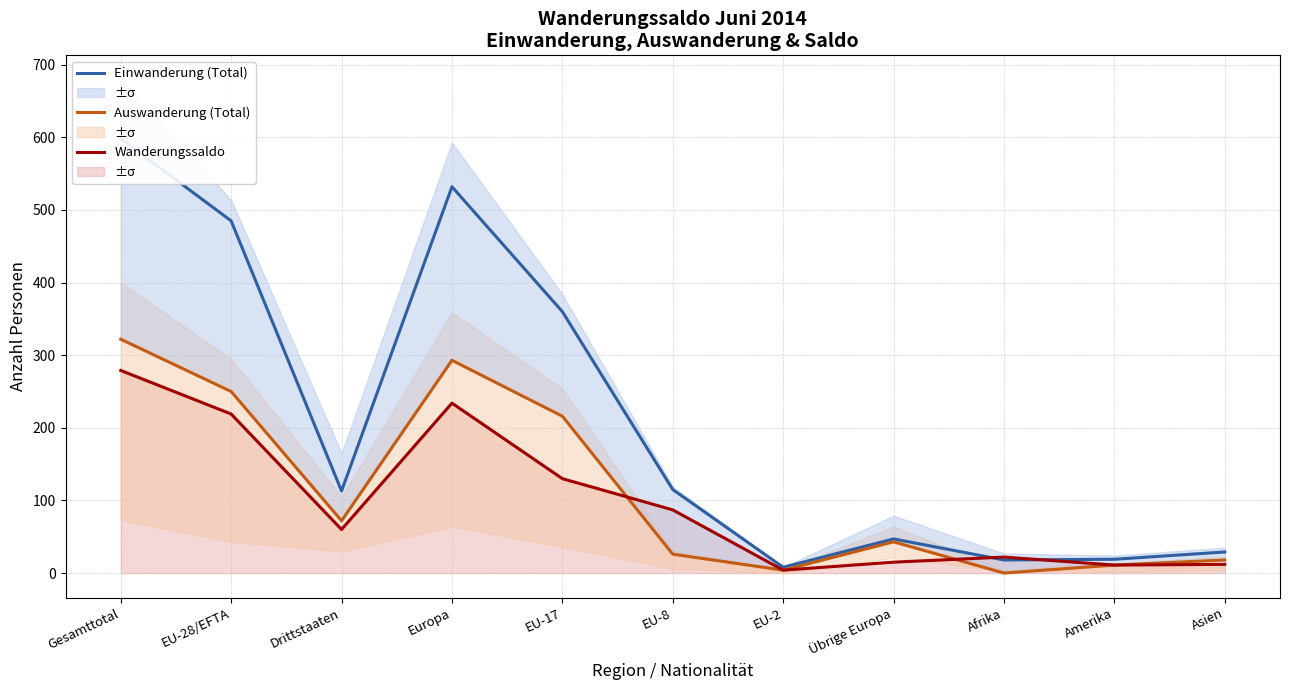

Which series has the largest total across all categories?

Einwanderung (Total)